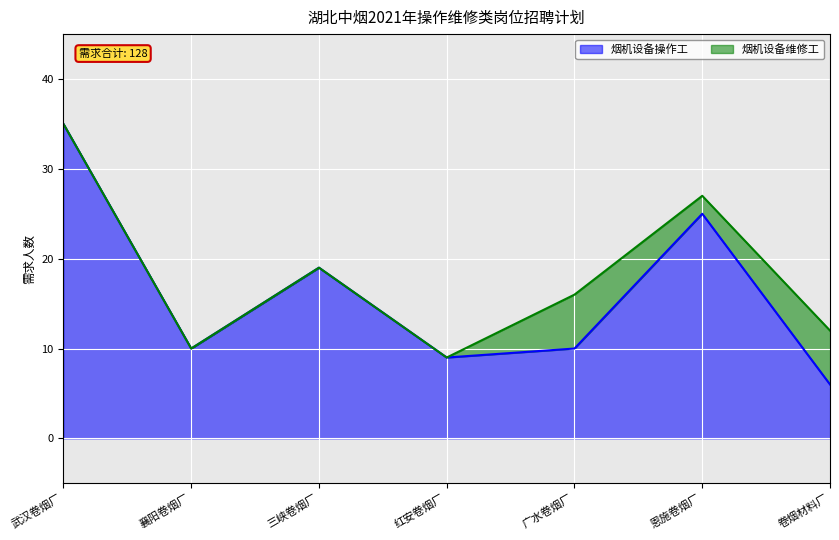

Rank the categories by value from lowest to highest.

卷烟材料厂, 红安卷烟厂, 襄阳卷烟厂, 广水卷烟厂, 三峡卷烟厂, 恩施卷烟厂, 武汉卷烟厂